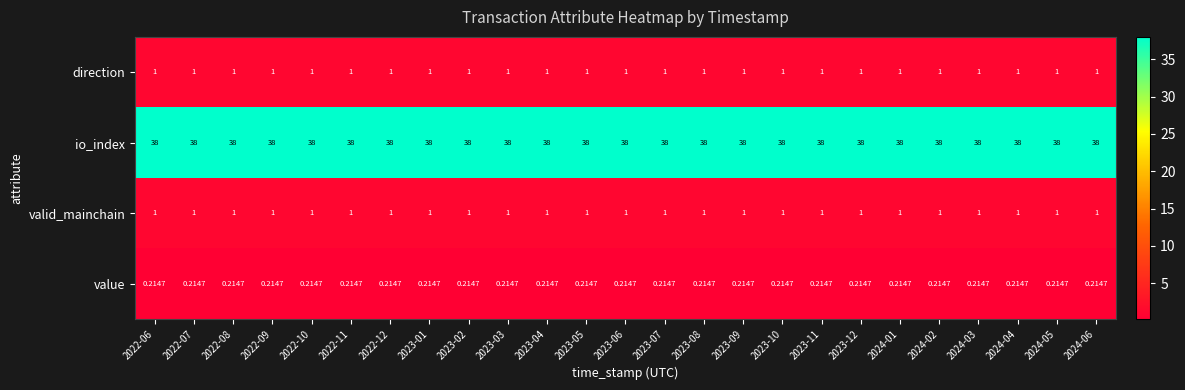

Is the value of io_index at 2022-08 greater than the value of direction at 2024-02?

Yes